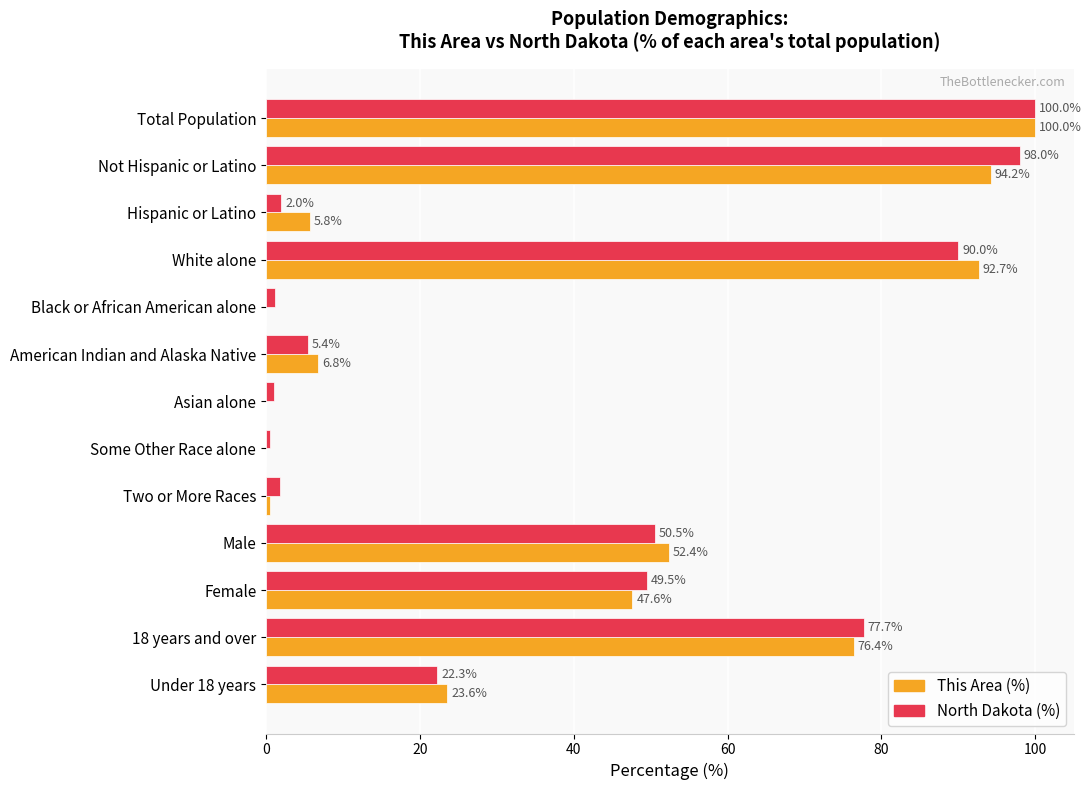

What is the sum of the North Dakota (%) values at Male and Two or More Races?

52.3